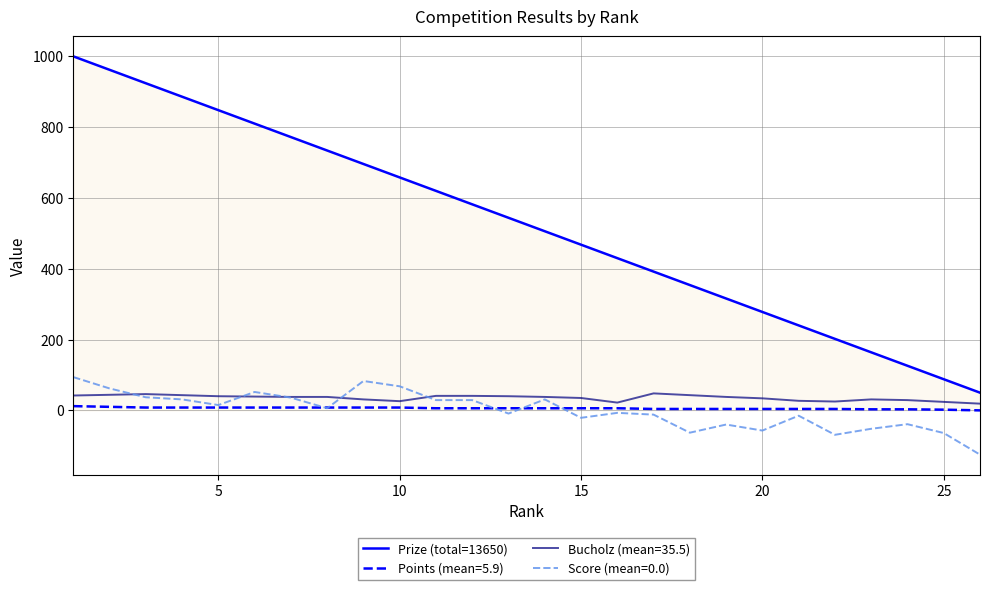

True or false: Score (mean=0.0) and Prize (total=13650) intersect in this chart.

False